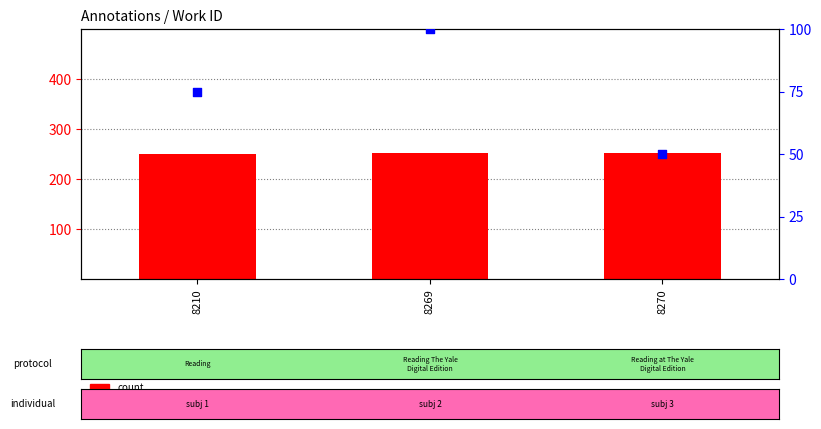

Is the value of count at 8270 greater than the value of percentile rank within the sample at 8270?

Yes